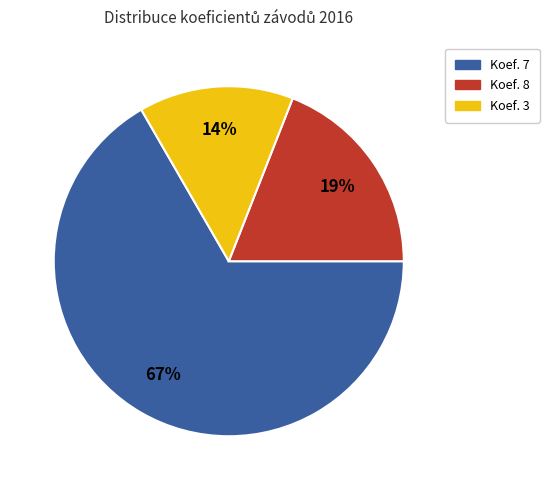

Does any single category account for the majority?

Yes